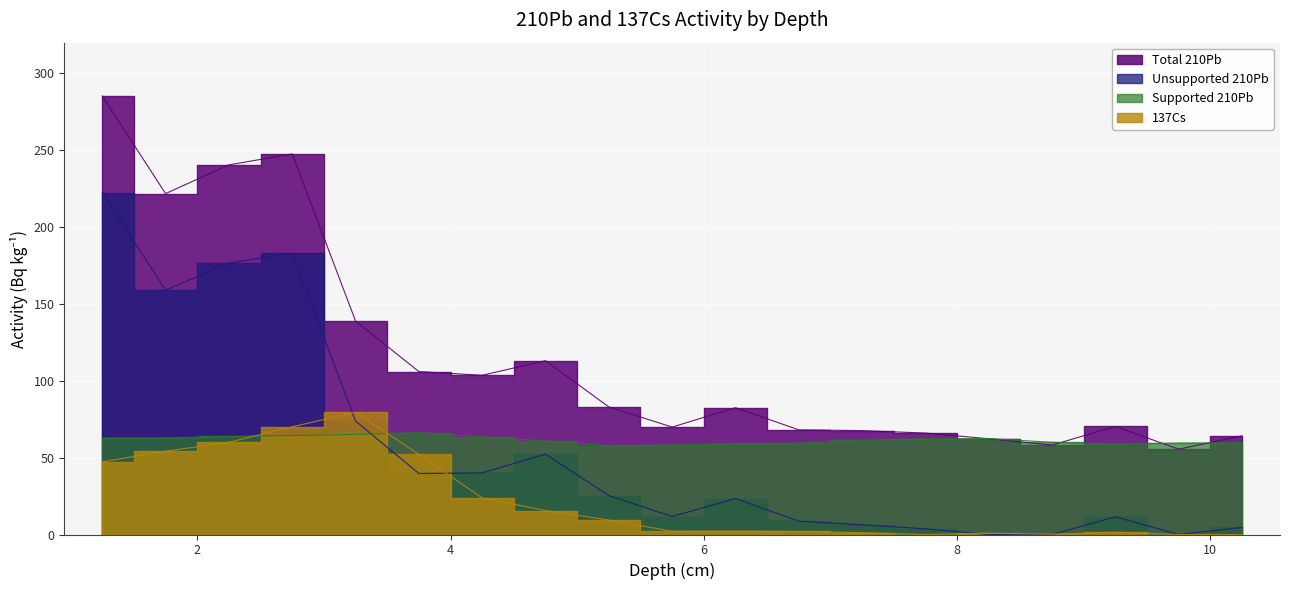

At 6.25, list the series in order from smallest to largest.

137Cs, Unsupported 210Pb, Supported 210Pb, Total 210Pb